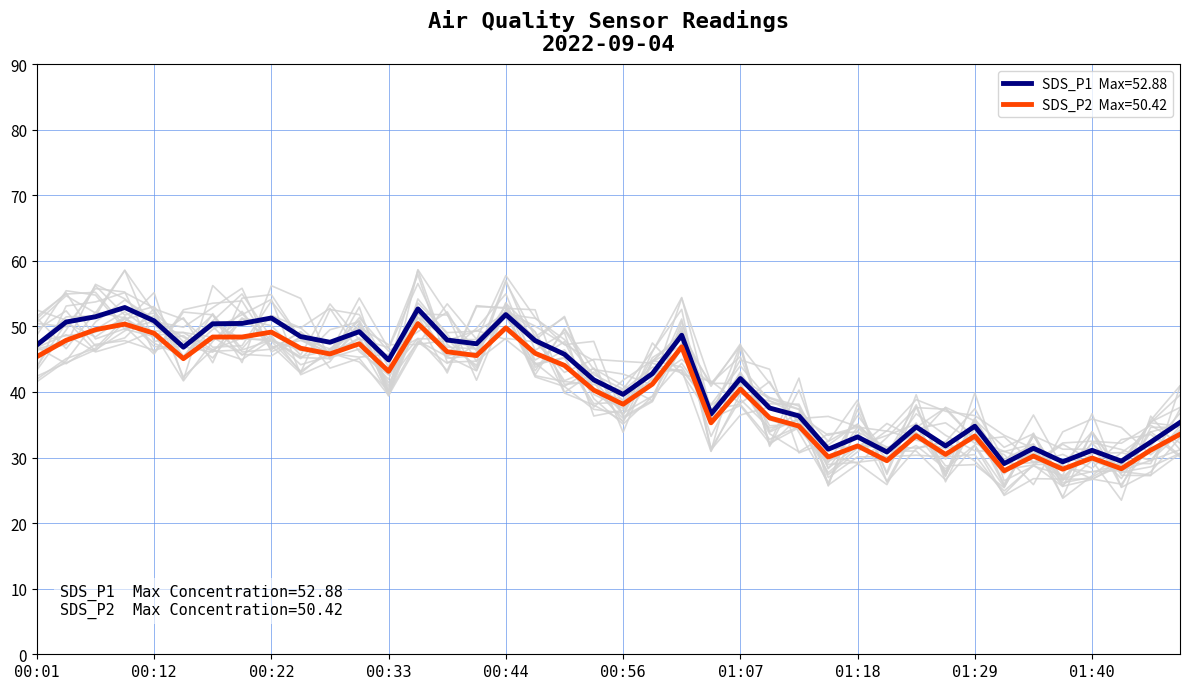

What position from the left is 01:02?

23